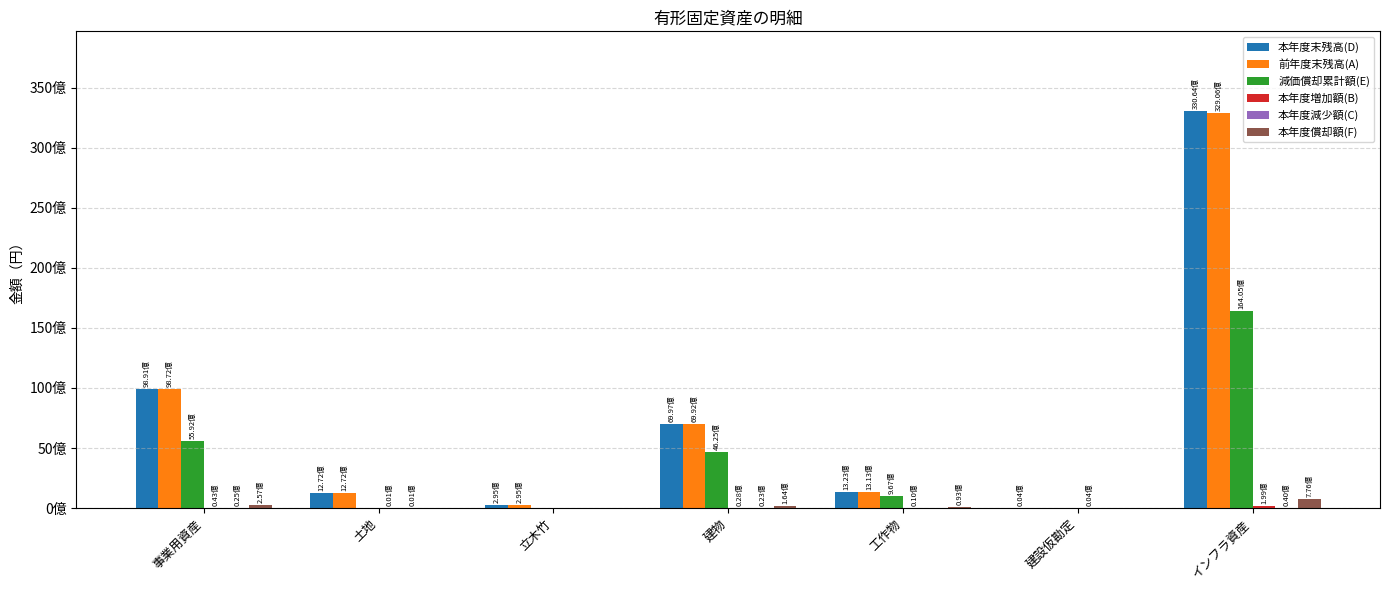

What position from the right is 建物?

4